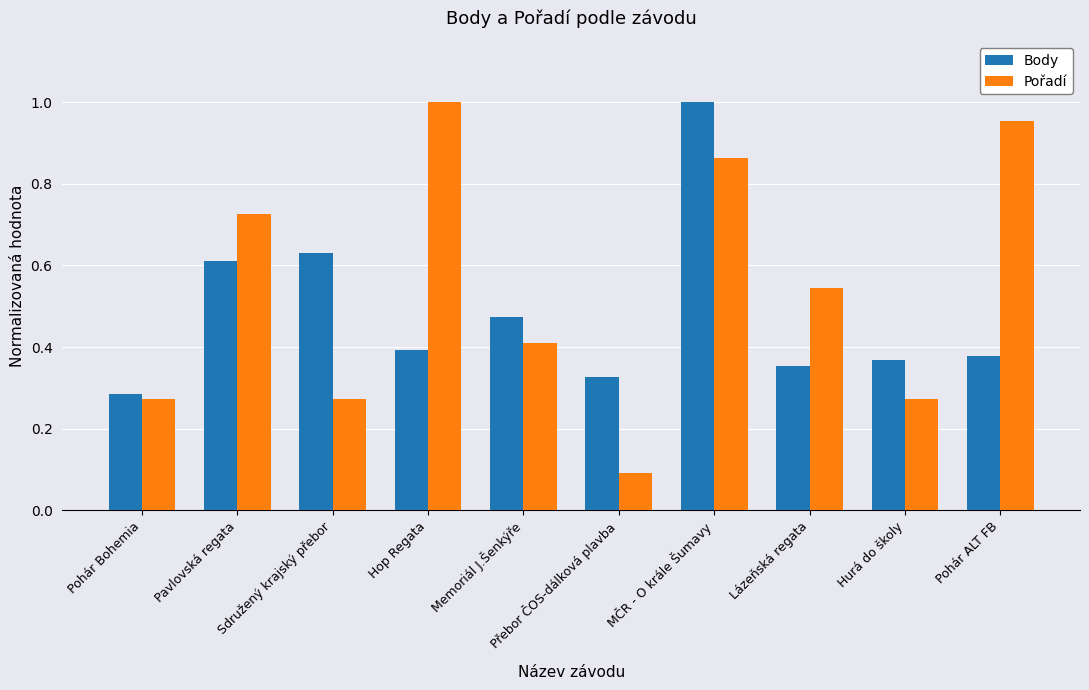

At which category does the chart reach its minimum across all series?

Přebor ČOS-dálková plavba